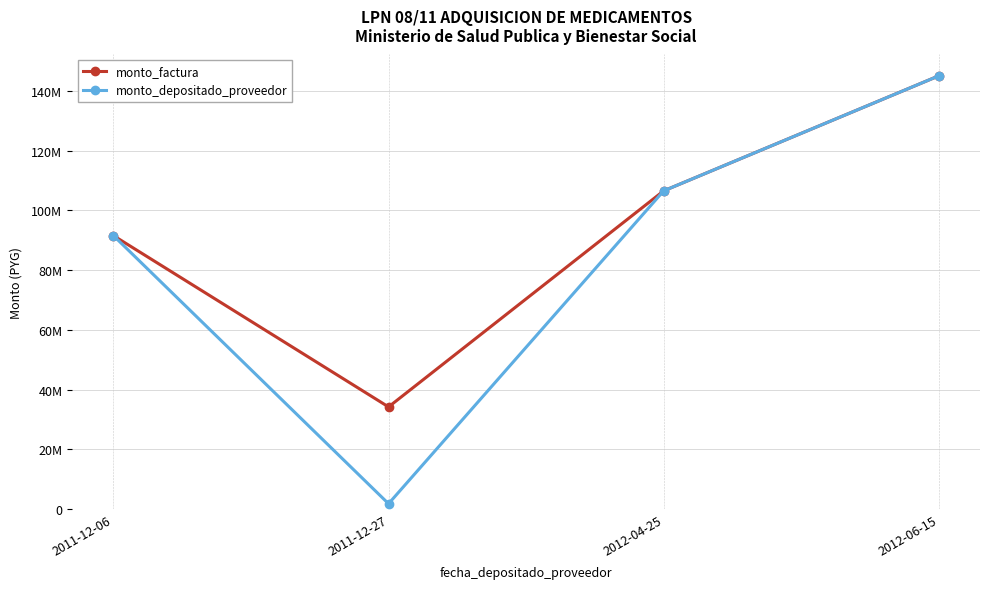

Where is the first local minimum for monto_factura?

2011-12-27